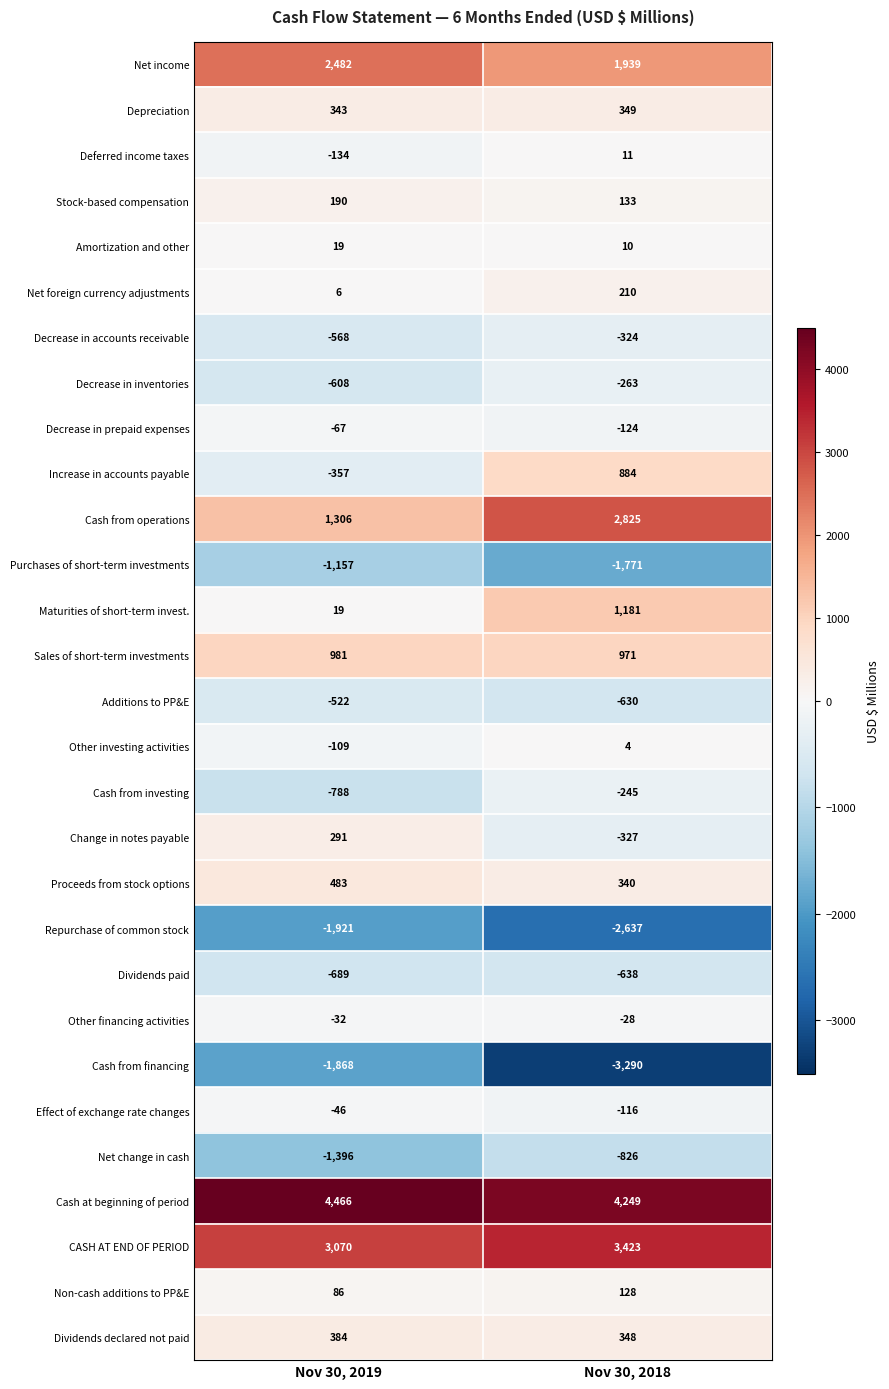

What is the spread (max minus min) of values at Nov 30, 2018?

7539